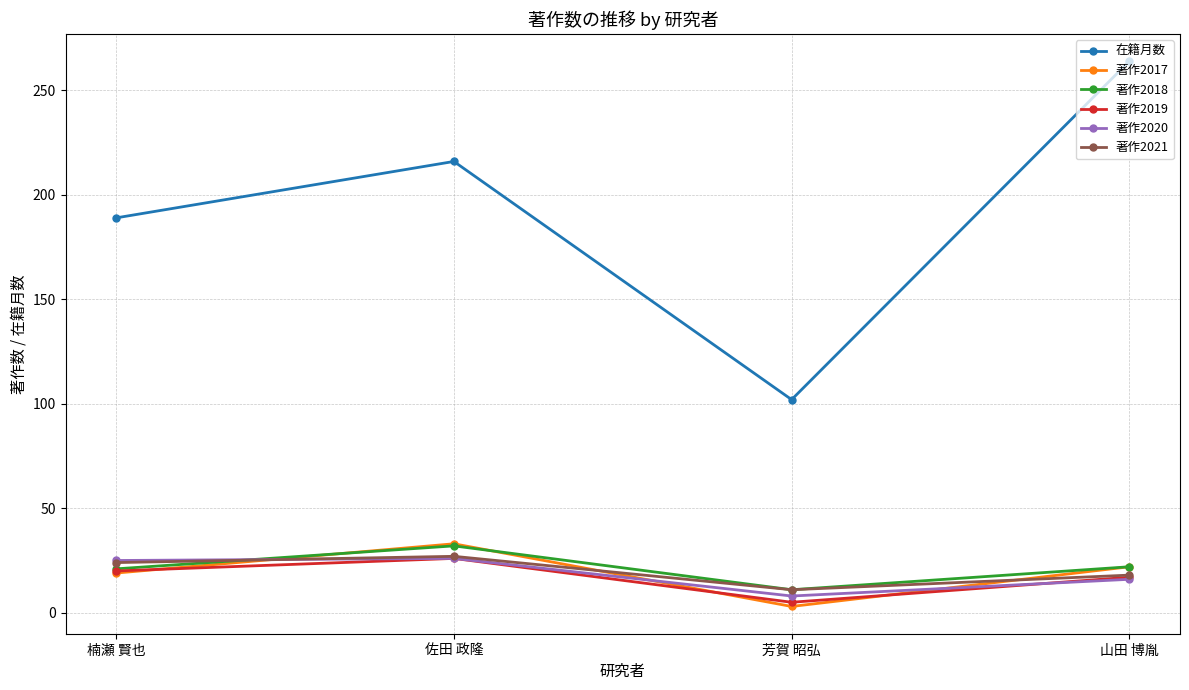

What are all the series names shown in the legend?

在籍月数, 著作2017, 著作2018, 著作2019, 著作2020, 著作2021